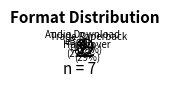

True or false: Audio Download (14%) accounts for 14% of the total.

True